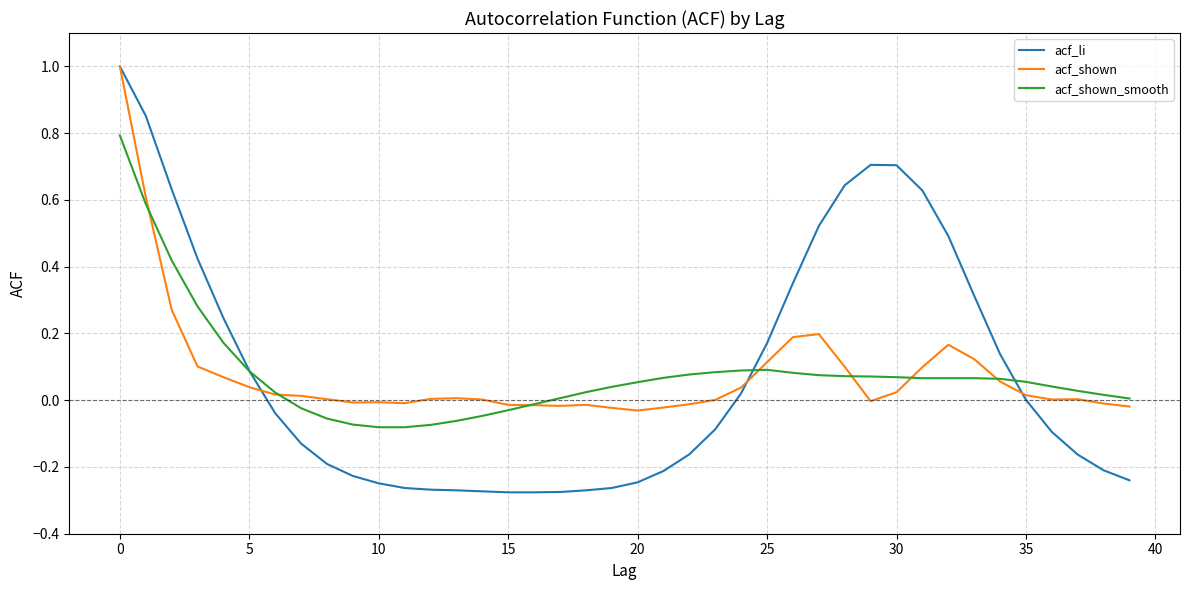

Which series has the widest spread of values?

acf_li